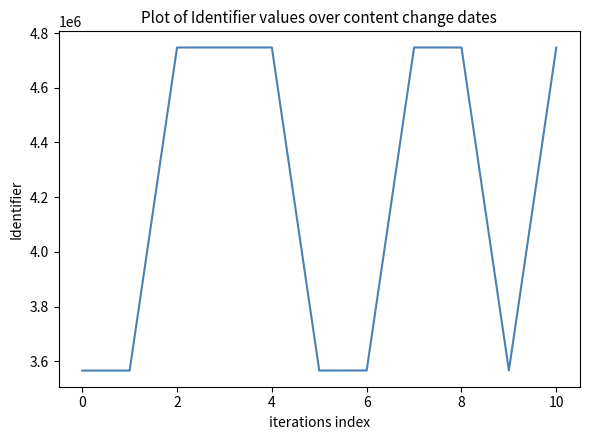

What is the difference between the maximum and minimum values?

1181280